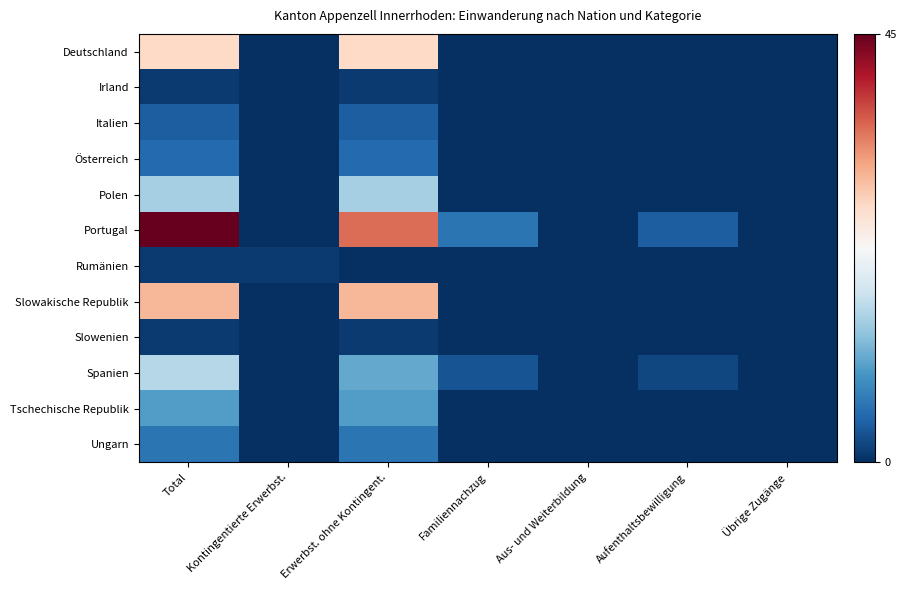

Reading right to left, what are all the values shown in this chart?

Deutschland: Übrige Zugänge=0	Aufenthaltsbewilligung=0	Aus- und Weiterbildung=0	Familiennachzug=0	Erwerbst. ohne Kontingent.=27	Kontingentierte Erwerbst.=0	Total=27
Irland: Übrige Zugänge=0	Aufenthaltsbewilligung=0	Aus- und Weiterbildung=0	Familiennachzug=0	Erwerbst. ohne Kontingent.=1	Kontingentierte Erwerbst.=0	Total=1
Italien: Übrige Zugänge=0	Aufenthaltsbewilligung=0	Aus- und Weiterbildung=0	Familiennachzug=0	Erwerbst. ohne Kontingent.=4	Kontingentierte Erwerbst.=0	Total=4
Österreich: Übrige Zugänge=0	Aufenthaltsbewilligung=0	Aus- und Weiterbildung=0	Familiennachzug=0	Erwerbst. ohne Kontingent.=5	Kontingentierte Erwerbst.=0	Total=5
Polen: Übrige Zugänge=0	Aufenthaltsbewilligung=0	Aus- und Weiterbildung=0	Familiennachzug=0	Erwerbst. ohne Kontingent.=15	Kontingentierte Erwerbst.=0	Total=15
Portugal: Übrige Zugänge=0	Aufenthaltsbewilligung=4	Aus- und Weiterbildung=0	Familiennachzug=6	Erwerbst. ohne Kontingent.=35	Kontingentierte Erwerbst.=0	Total=45
Rumänien: Übrige Zugänge=0	Aufenthaltsbewilligung=0	Aus- und Weiterbildung=0	Familiennachzug=0	Erwerbst. ohne Kontingent.=0	Kontingentierte Erwerbst.=1	Total=1
Slowakische Republik: Übrige Zugänge=0	Aufenthaltsbewilligung=0	Aus- und Weiterbildung=0	Familiennachzug=0	Erwerbst. ohne Kontingent.=30	Kontingentierte Erwerbst.=0	Total=30
Slowenien: Übrige Zugänge=0	Aufenthaltsbewilligung=0	Aus- und Weiterbildung=0	Familiennachzug=0	Erwerbst. ohne Kontingent.=1	Kontingentierte Erwerbst.=0	Total=1
Spanien: Übrige Zugänge=0	Aufenthaltsbewilligung=2	Aus- und Weiterbildung=0	Familiennachzug=3	Erwerbst. ohne Kontingent.=11	Kontingentierte Erwerbst.=0	Total=16
Tschechische Republik: Übrige Zugänge=0	Aufenthaltsbewilligung=0	Aus- und Weiterbildung=0	Familiennachzug=0	Erwerbst. ohne Kontingent.=10	Kontingentierte Erwerbst.=0	Total=10
Ungarn: Übrige Zugänge=0	Aufenthaltsbewilligung=0	Aus- und Weiterbildung=0	Familiennachzug=0	Erwerbst. ohne Kontingent.=6	Kontingentierte Erwerbst.=0	Total=6